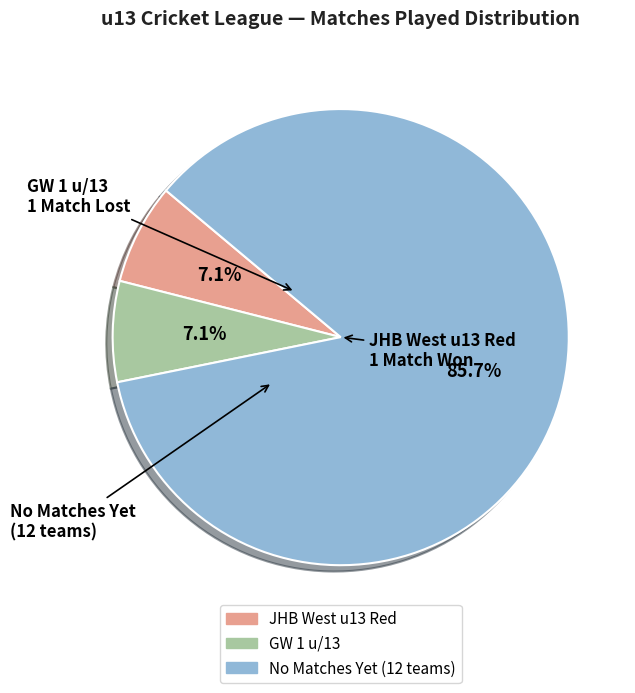

Is there any slice that represents more than half of the pie?

Yes